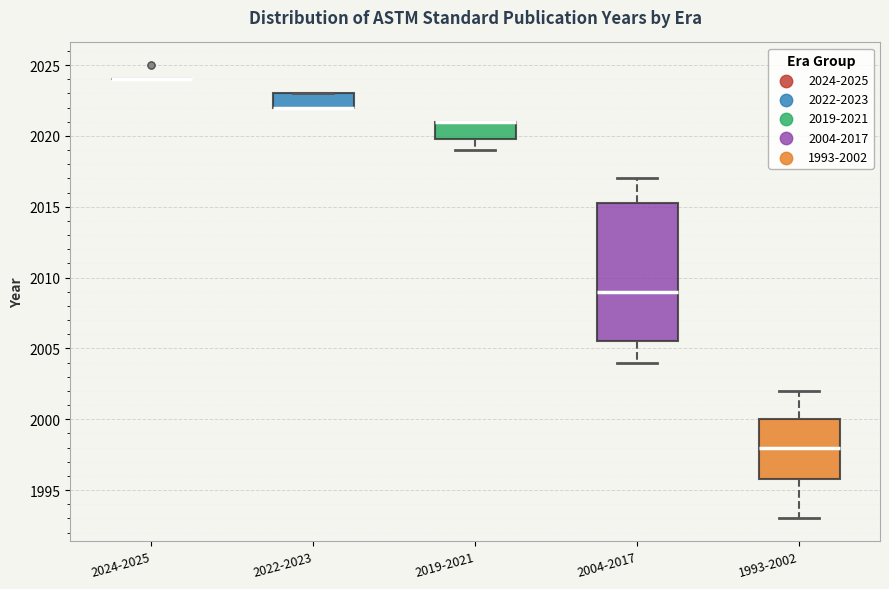

Reading left to right, read every box against the y-axis: the position of its median line, the range the box covers, and the ends of its whiskers. The values are not printed on the chart, so give them approximately, as read against the axis.

2024-2025: box collapsed to a line at 2024.0, whiskers 2024.0 to 2024.0
2022-2023: median 2022.0 (drawn on the box's lower edge), box 2022.0 to 2023.0, whiskers 2022.0 to 2023.0
2019-2021: median 2021.0 (drawn on the box's upper edge), box 2020.0 to 2021.0, whiskers 2019.0 to 2021.0
2004-2017: median 2009.0, box 2005.5 to 2015.5, whiskers 2004.0 to 2017.0
1993-2002: median 1998.0, box 1996.0 to 2000.0, whiskers 1993.0 to 2002.0